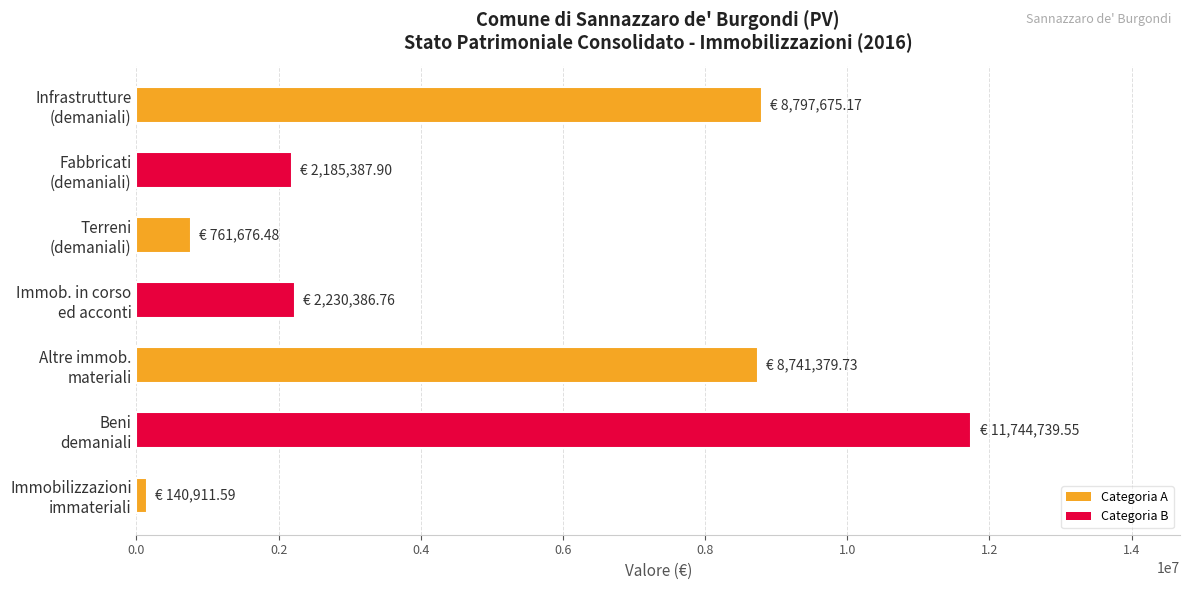

What is the maximum value shown in the chart?

11744739.6